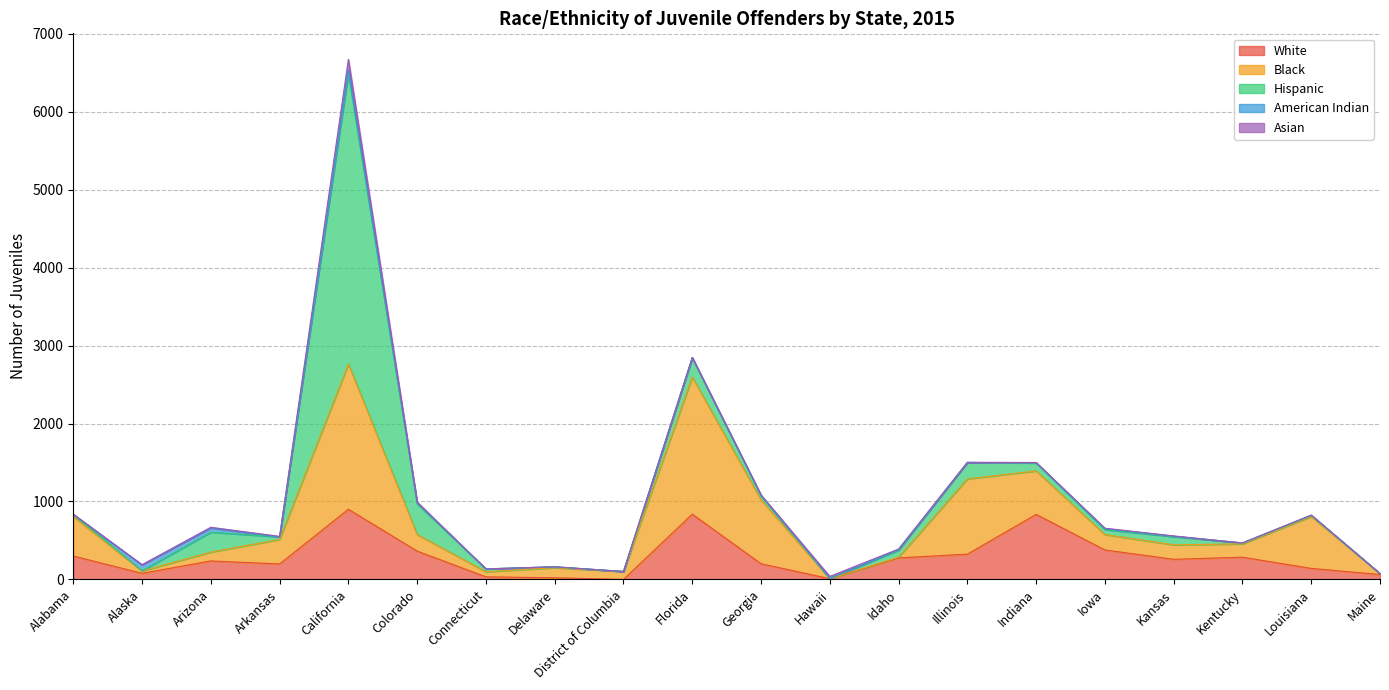

Which series has the largest range (max minus min)?

Hispanic